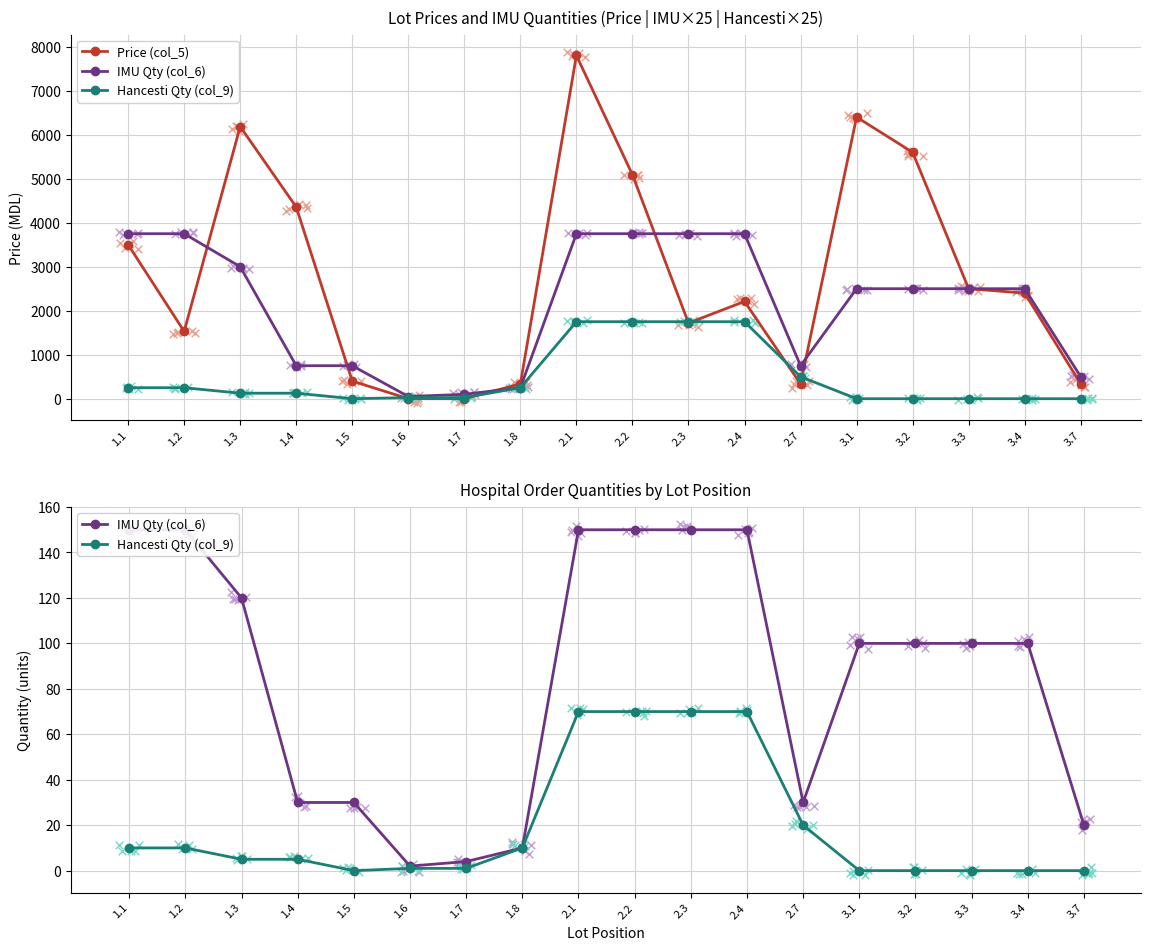

What are all the series names shown in the legend?

Price (col_5), IMU Qty (col_6), Hancesti Qty (col_9)